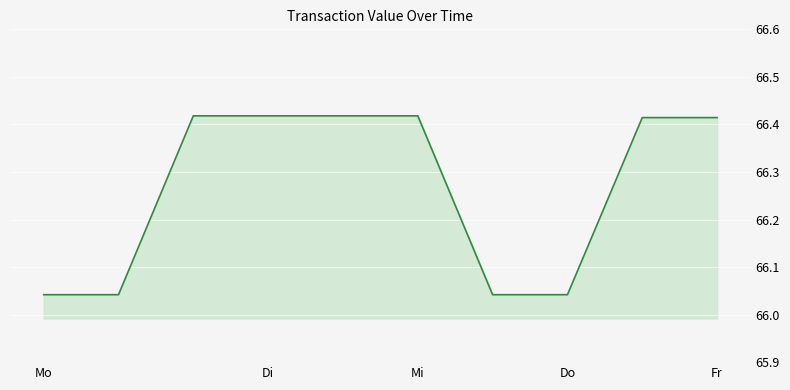

True or false: the data shows 105.1 at Do.

False